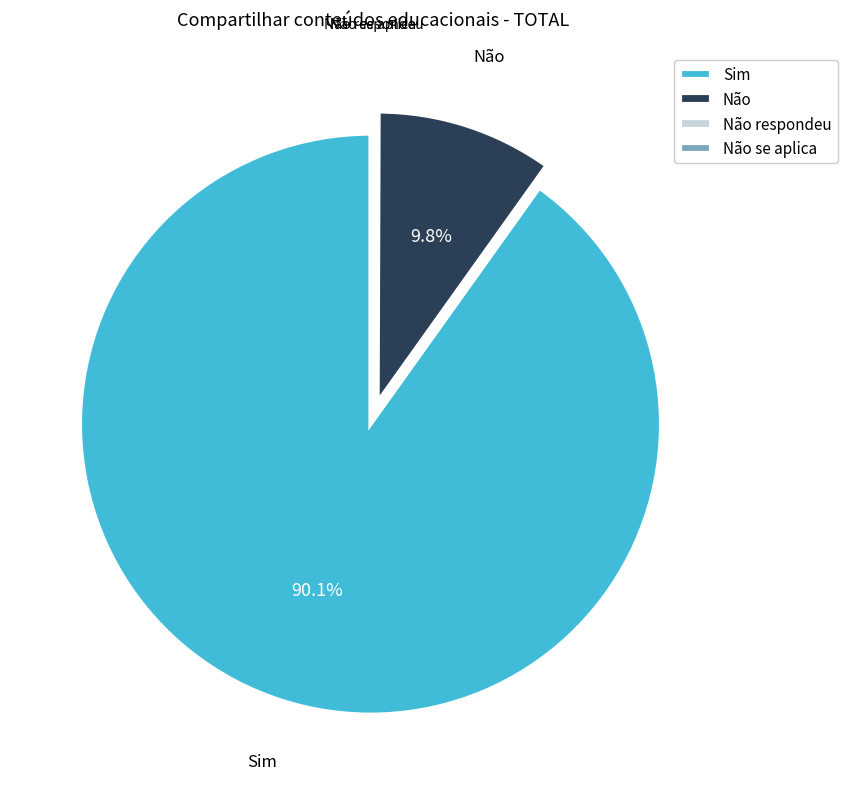

Between Sim and Não, which is larger?

Sim